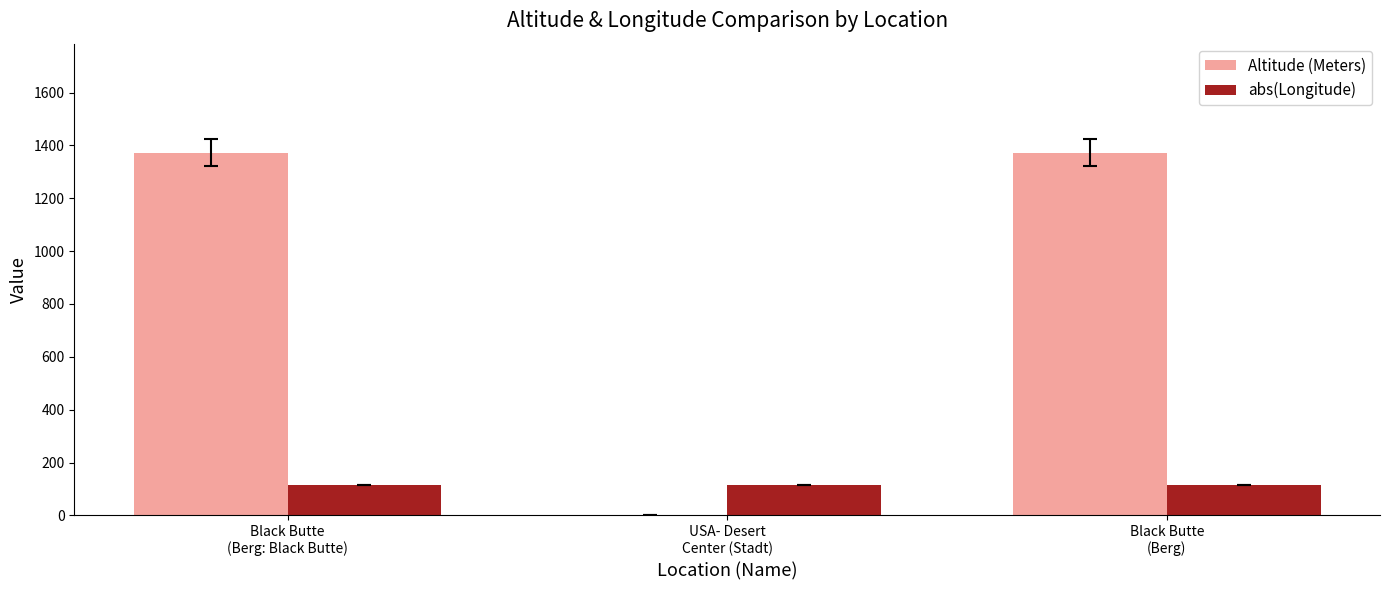

Is the value of abs(Longitude) at Black Butte
(Berg: Black Butte) greater than the value of Altitude (Meters) at Black Butte
(Berg: Black Butte)?

No